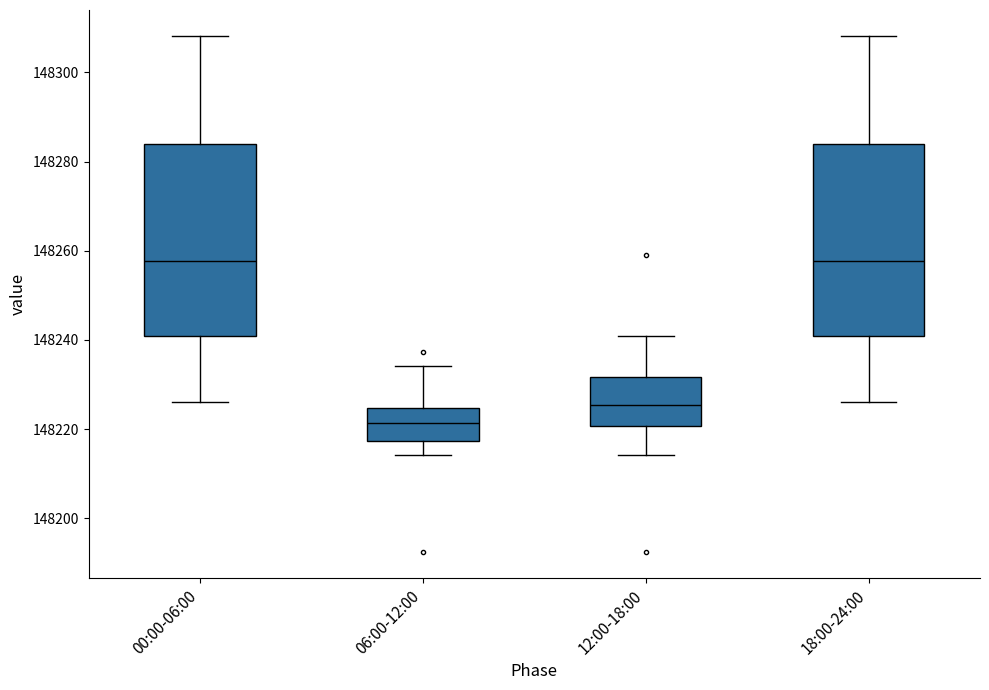

Reading left to right, read every box against the y-axis: the position of its median line, the range the box covers, and the ends of its whiskers. The values are not printed on the chart, so give them approximately, as read against the axis.

00:00-06:00: median 148258, box 148240 to 148284, whiskers 148226 to 148308
06:00-12:00: median 148222, box 148218 to 148224, whiskers 148214 to 148234
12:00-18:00: median 148226, box 148220 to 148232, whiskers 148214 to 148240
18:00-24:00: median 148258, box 148240 to 148284, whiskers 148226 to 148308